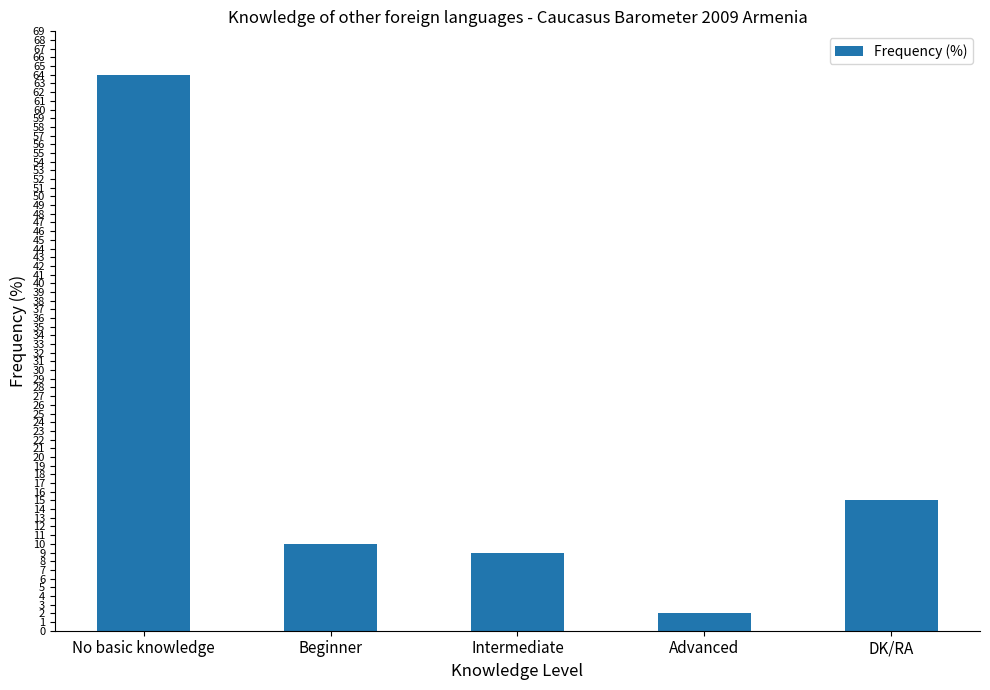

How many bars are there in total?

5